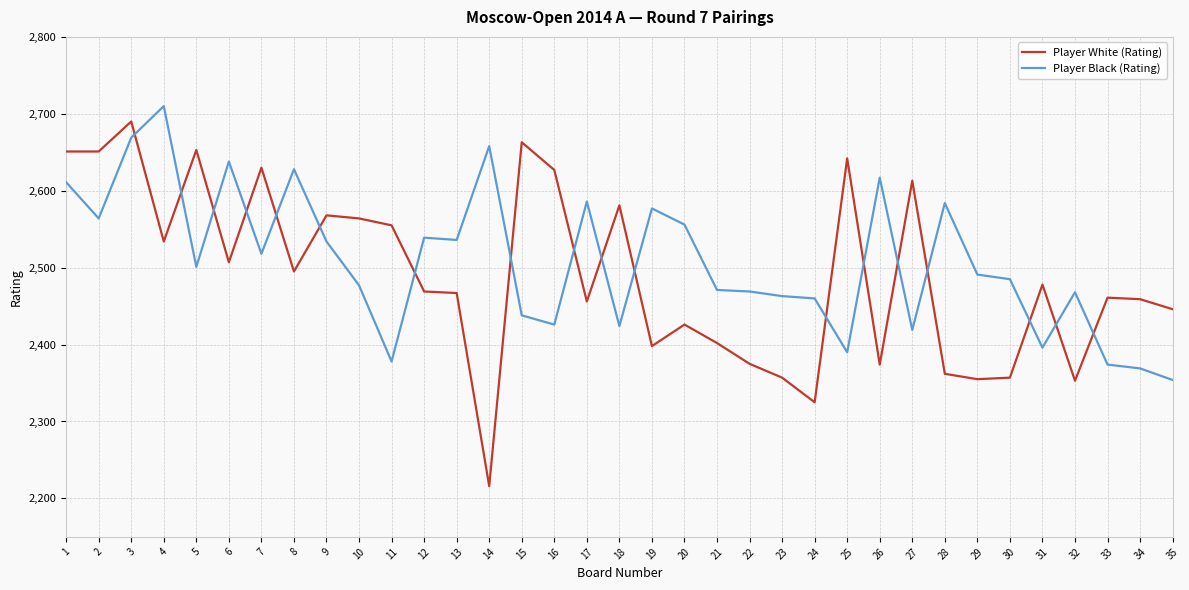

How many intersections are there between Player Black (Rating) and Player White (Rating)?

18